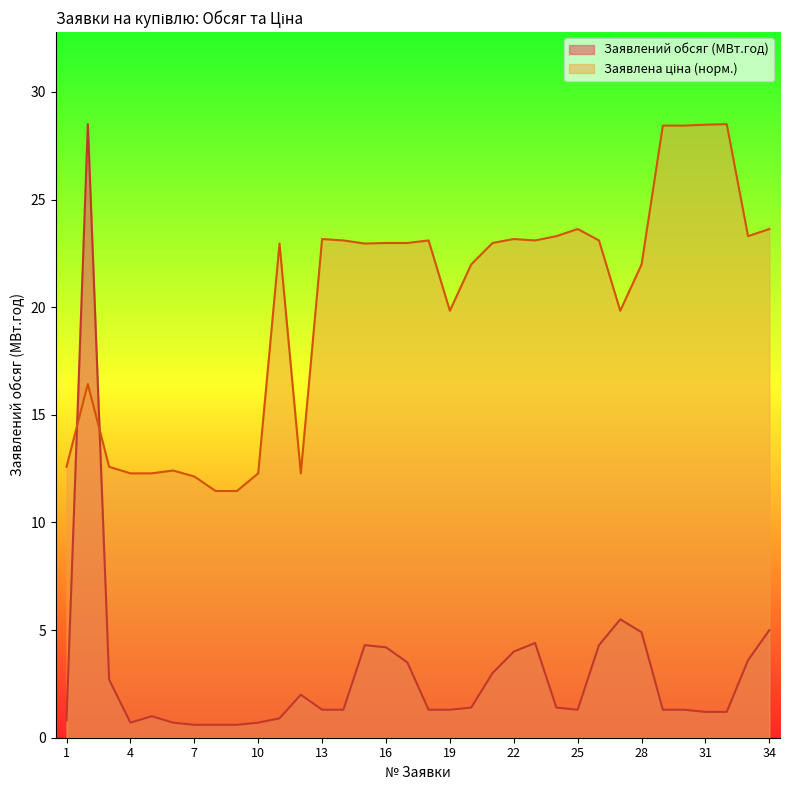

Which series has the widest spread of values?

Заявлений обсяг (МВт.год)